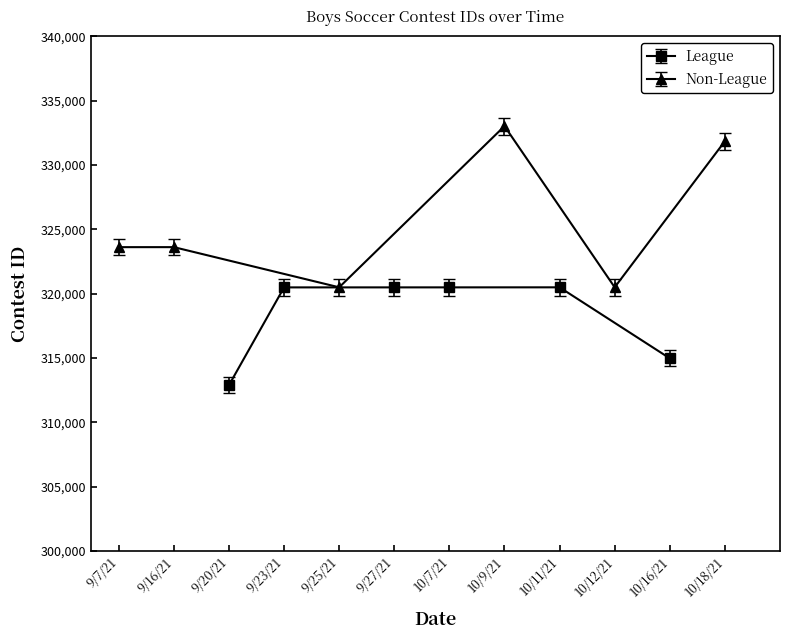

True or false: League has more than 0 interior local peaks.

True